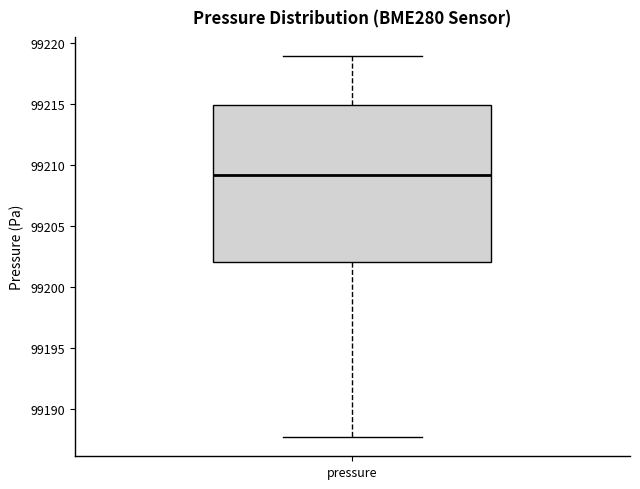

Where does the upper whisker of the box for pressure end on the y-axis? The values are not printed on the chart, so give them approximately, as read against the axis.

99219.0